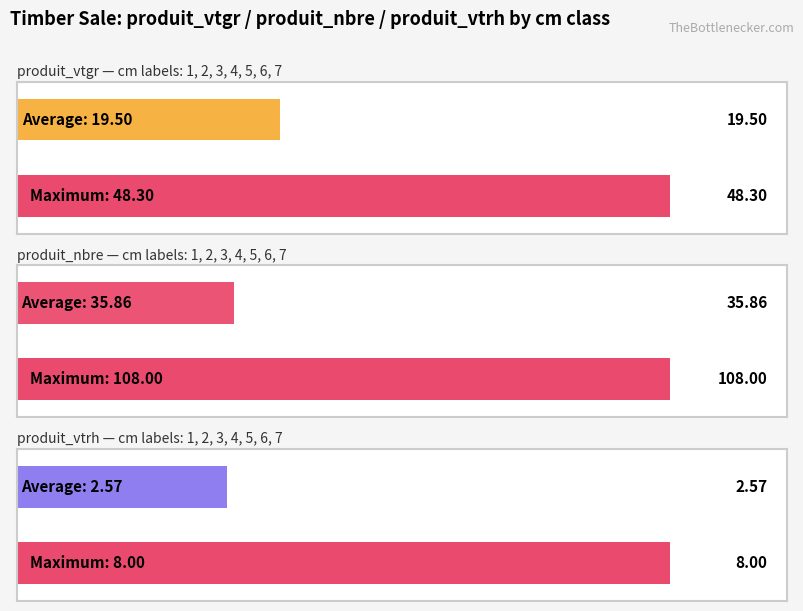

What are all the series names shown in the legend?

produit_vtgr, produit_nbre, produit_vtrh